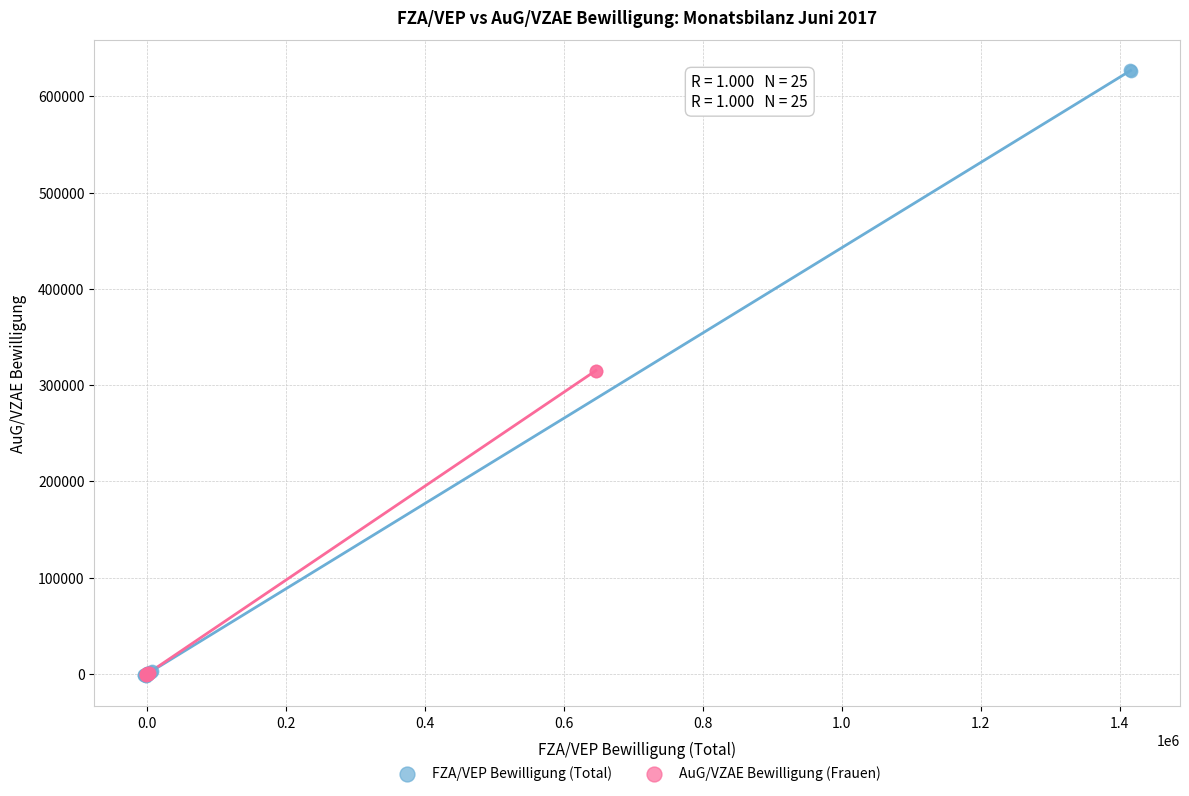

Which series has the largest Y range (max minus min)?

FZA/VEP Bewilligung (Total)